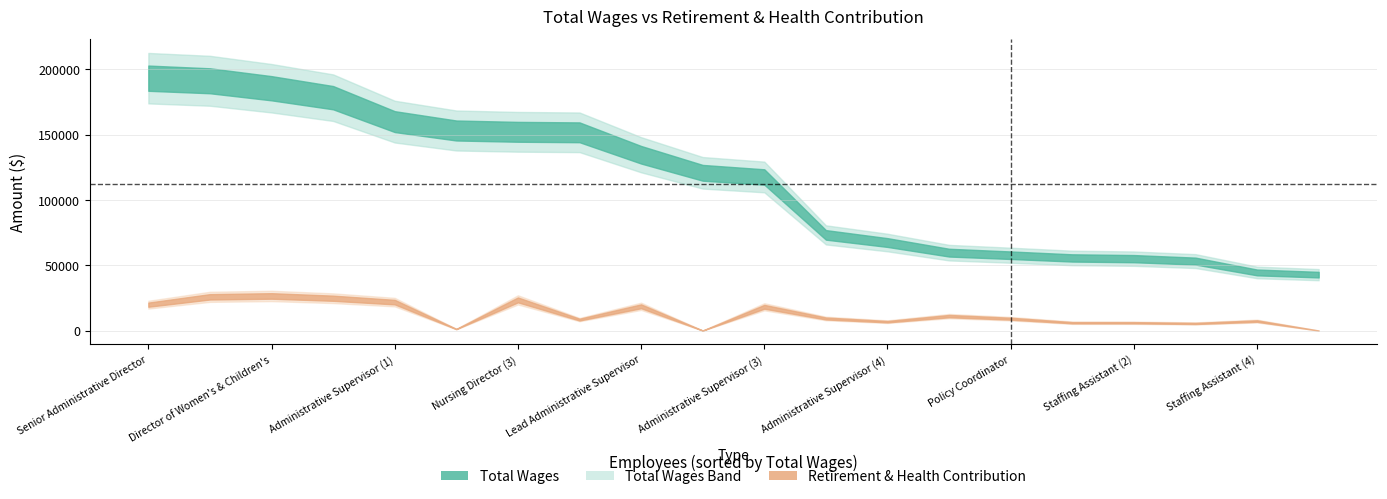

Does the chart have visible grid lines?

Yes